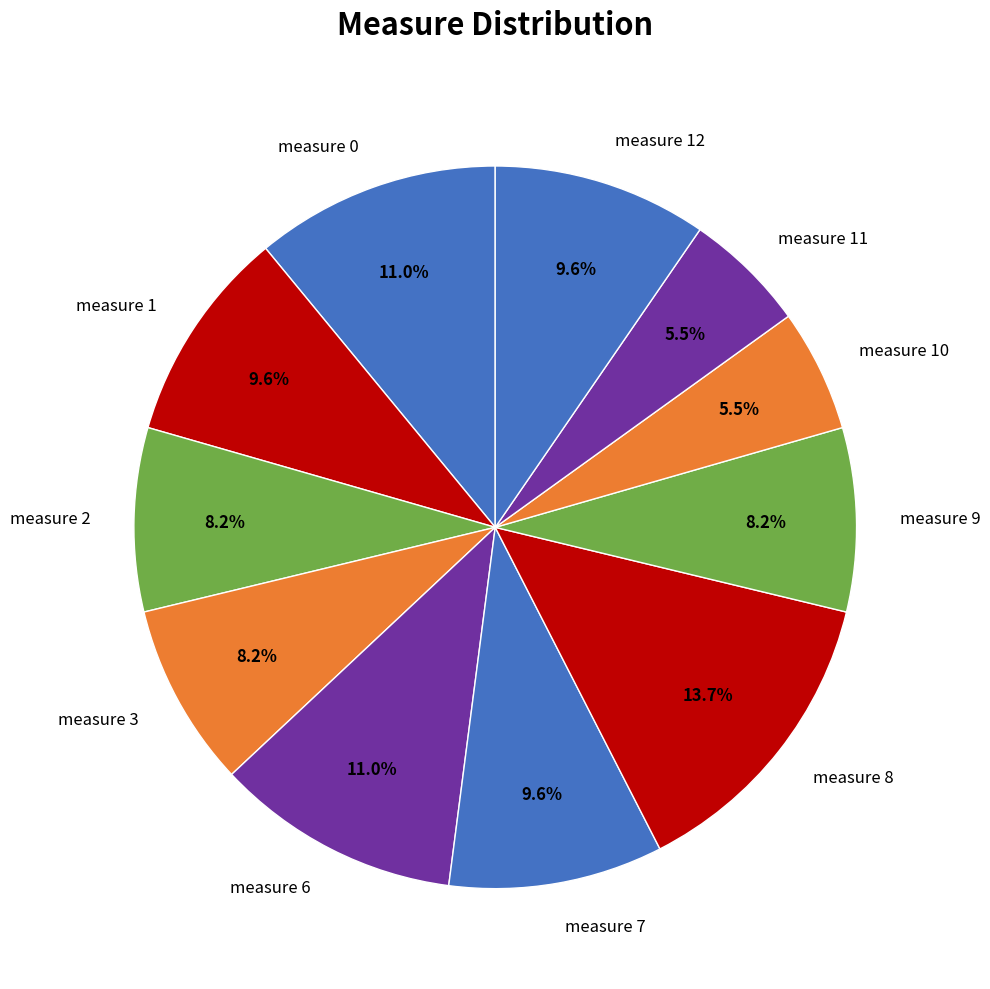

To the nearest percent, what is the difference between the largest and smallest slice percentages?

8%